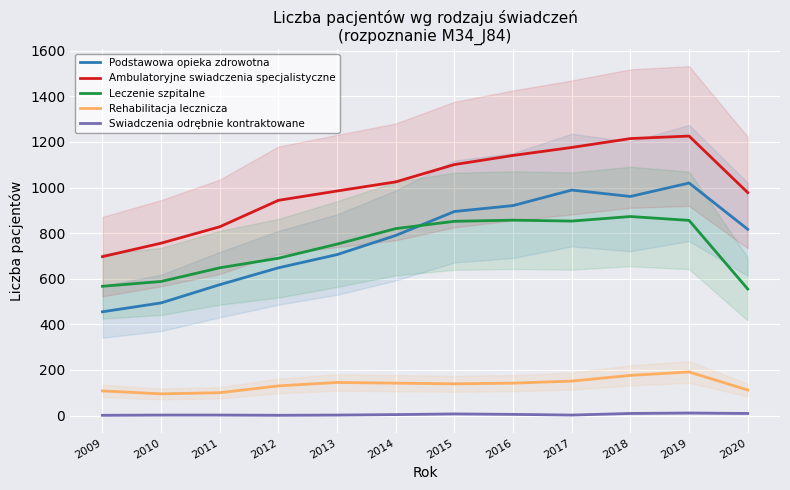

Which has a higher value, 2012 or 2018?

2018